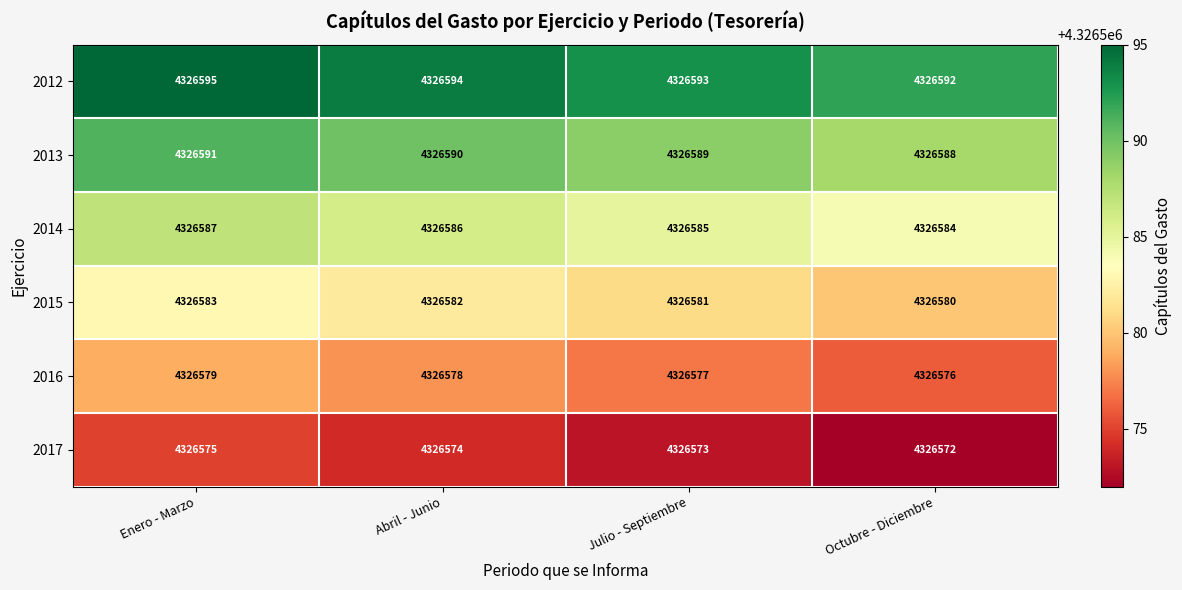

Rank the series by their average value, from lowest to highest.

2017, 2016, 2015, 2014, 2013, 2012